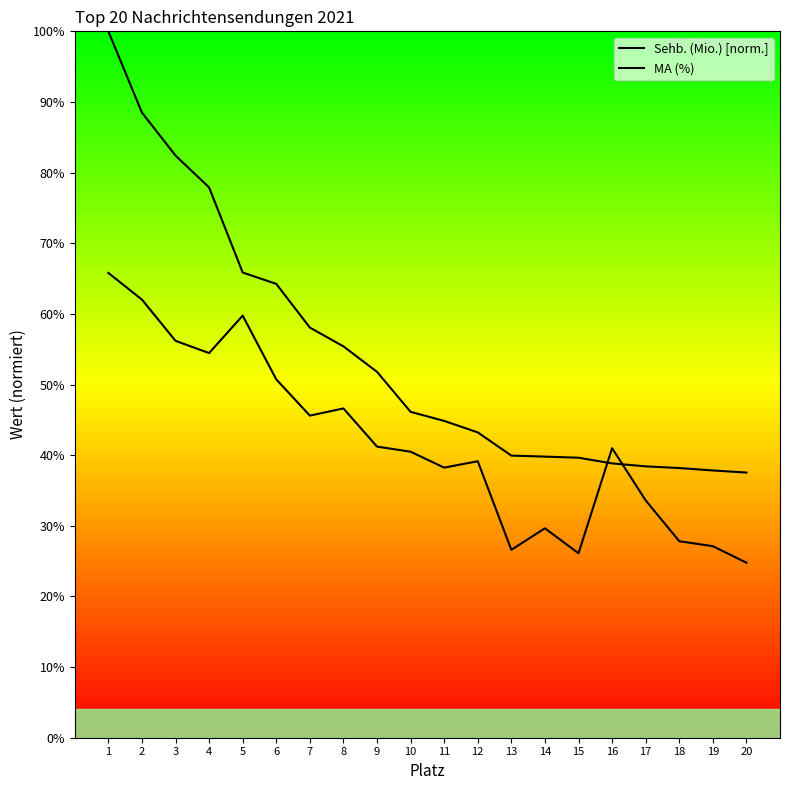

Is it true that MA (%) equals 60.6 at 10?

False